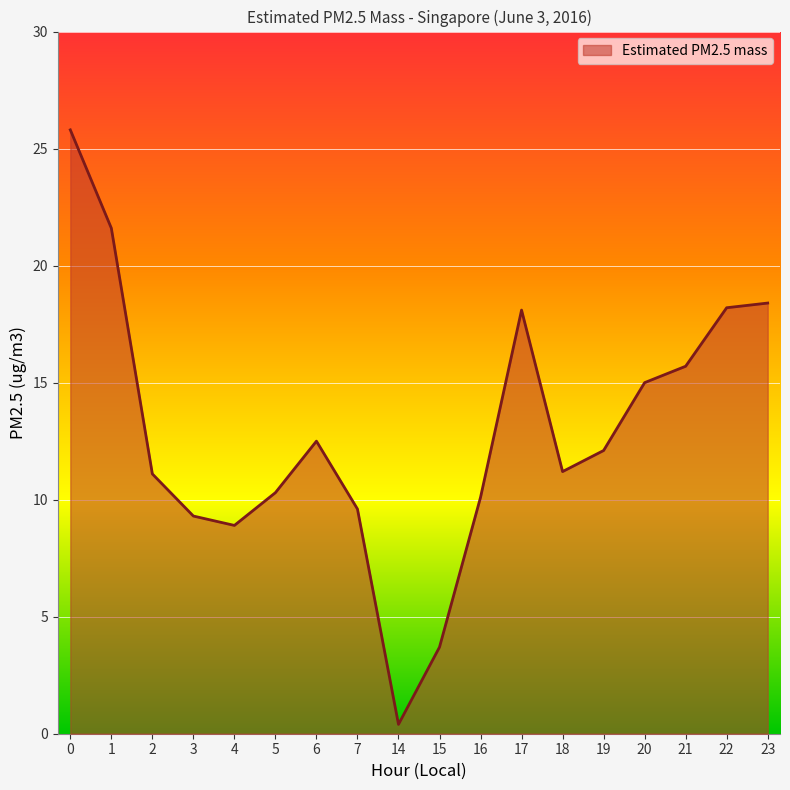

True or false: the data shows 10.1 at 16.

True